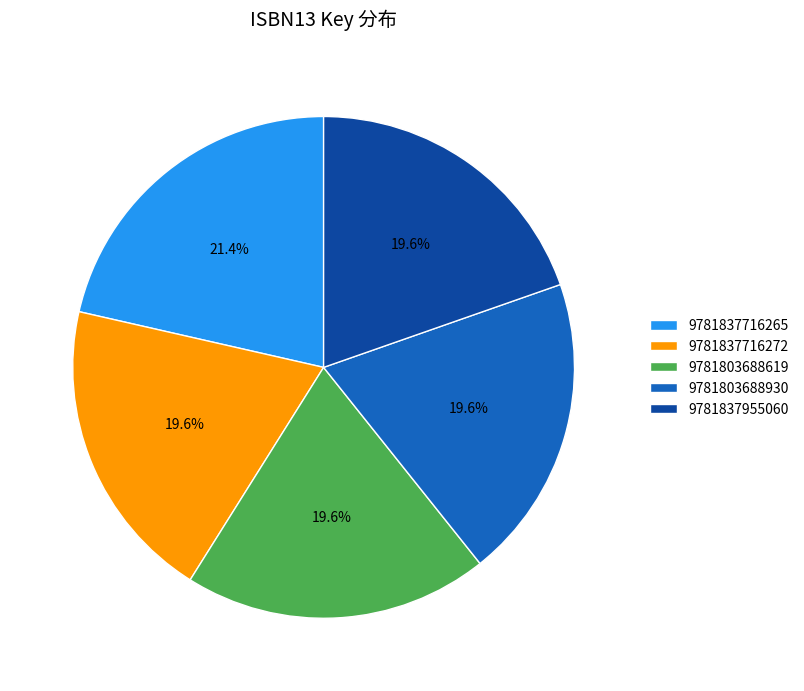

Combined, what portion of the pie is 9781837716272 and 9781837955060?

39.3%